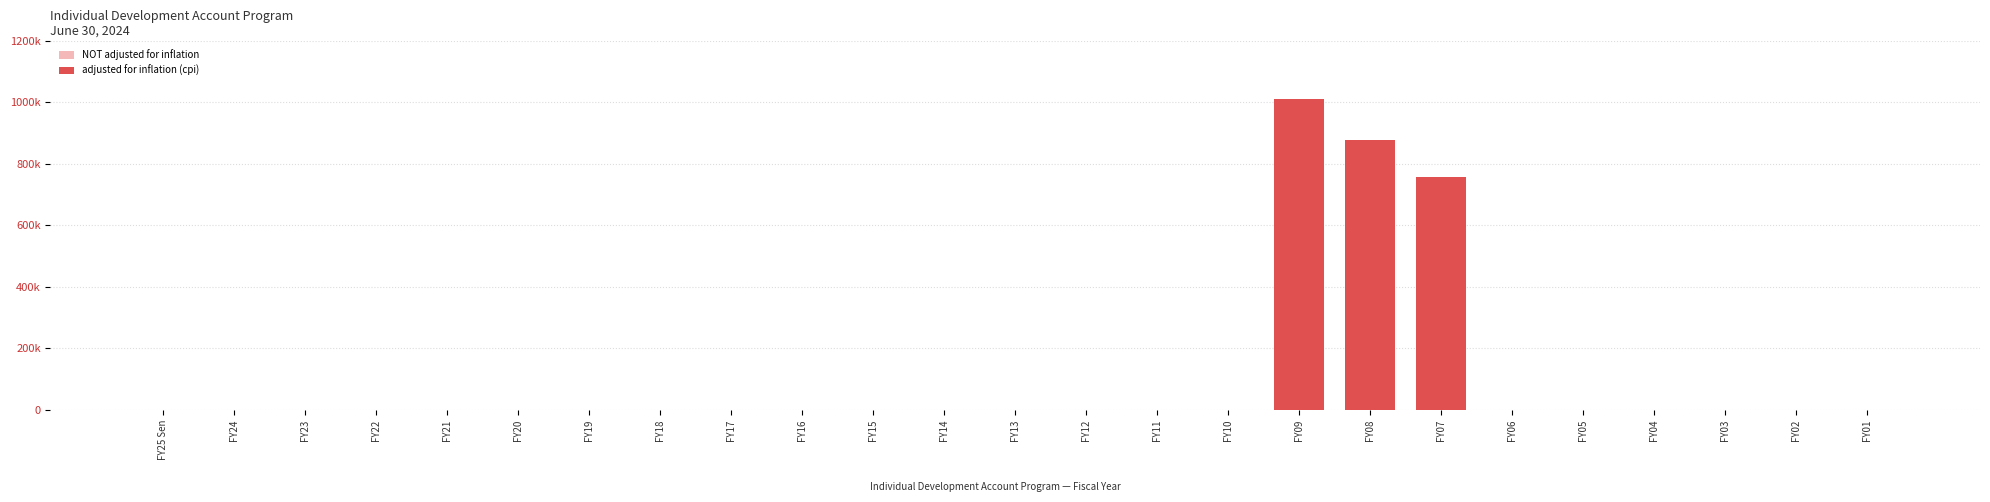

Does the chart contain any negative values?

No